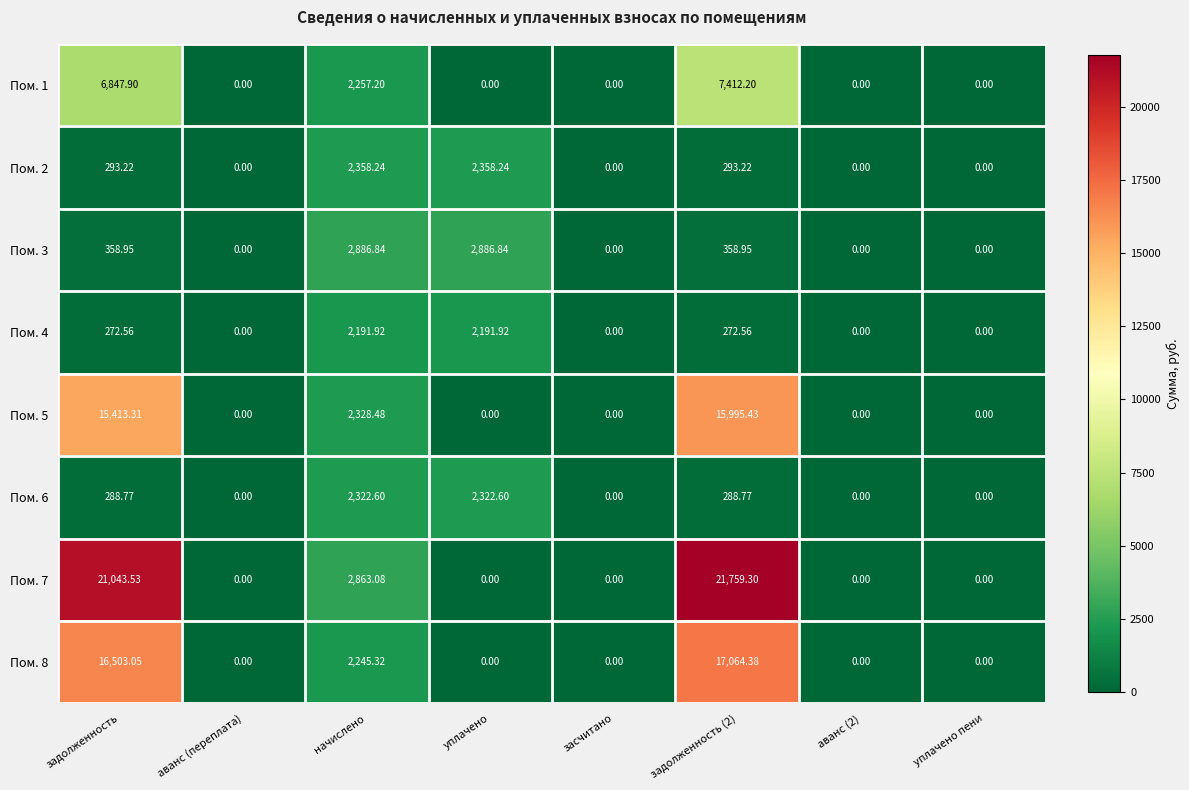

What is the spread (max minus min) of values at задолженность?

20771.0